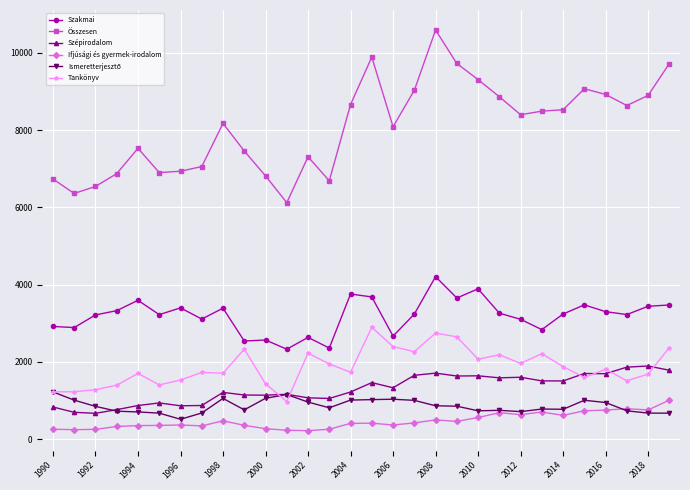

True or false: Összesen and Szakmai intersect in this chart.

False